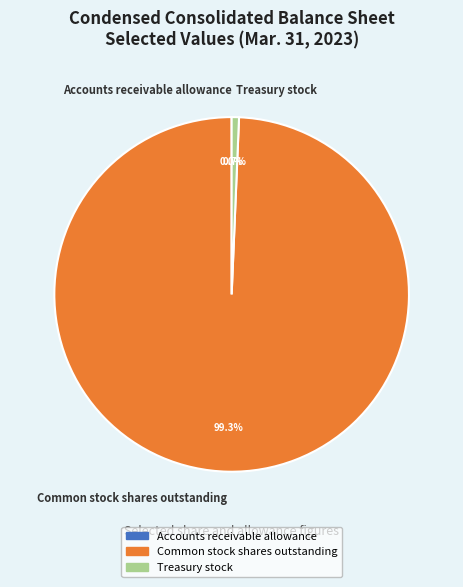

To the nearest percent, what portion does Treasury stock represent?

1%